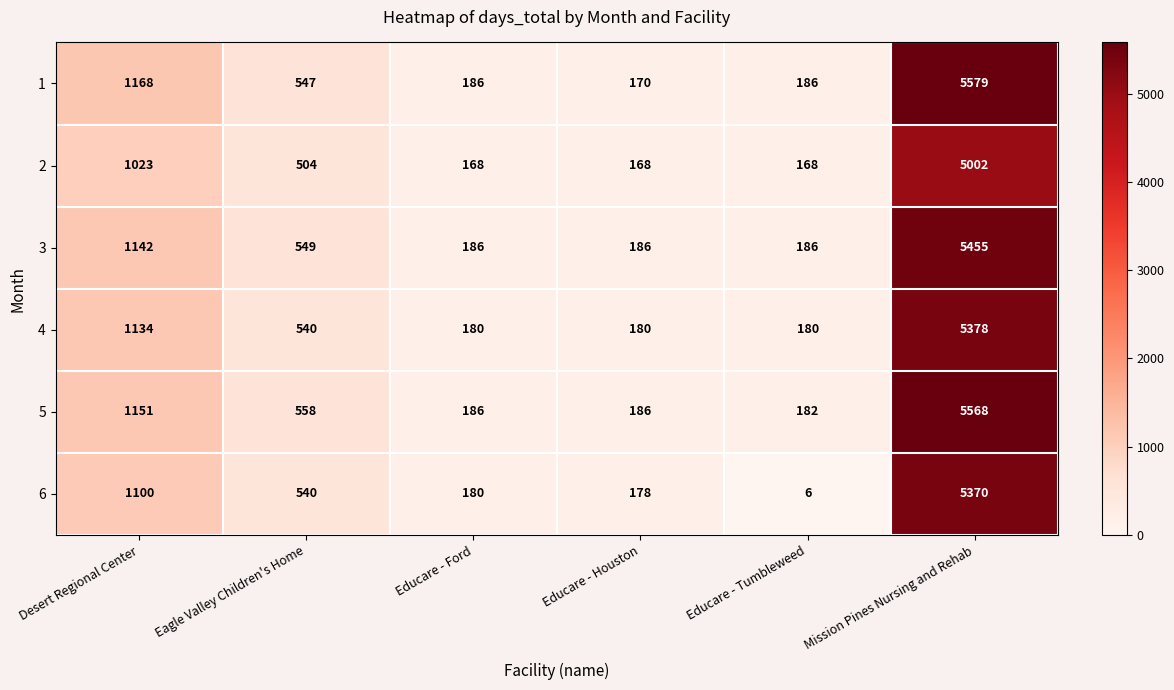

Rank the series by their maximum value, from highest to lowest.

1, 5, 3, 4, 6, 2